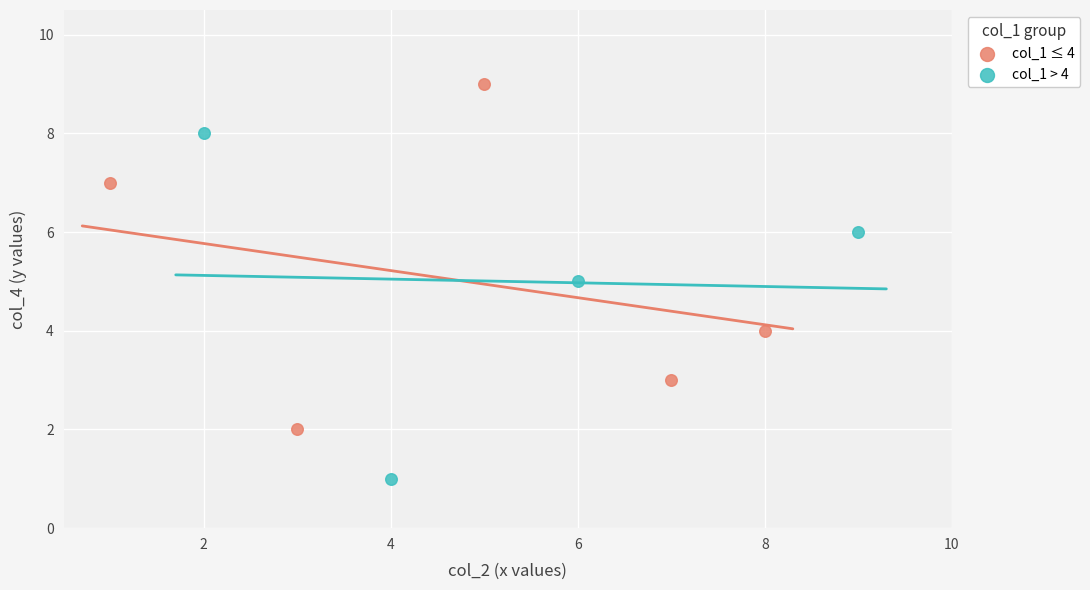

Which series contains the lowest Y value?

col_1 > 4